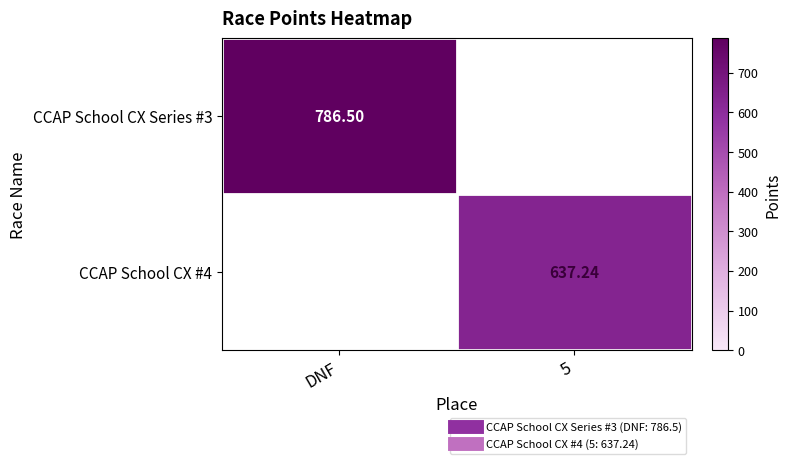

At DNF, list the series in order from largest to smallest.

CCAP School CX Series #3, CCAP School CX #4